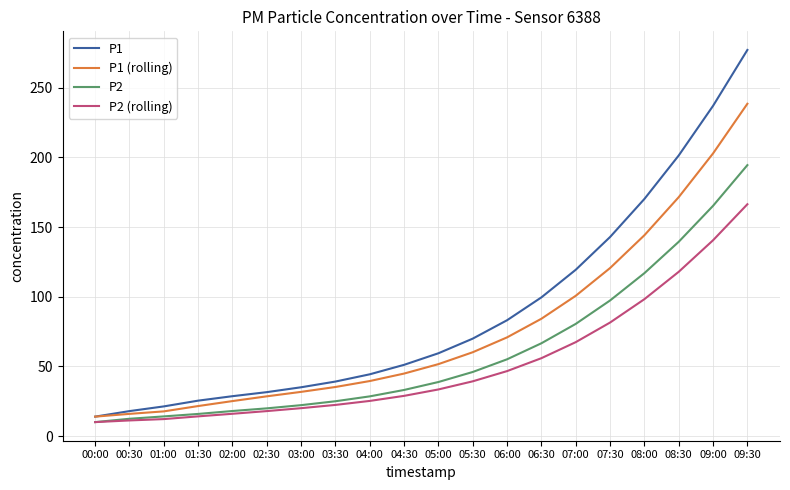

What is the maximum value for P2 (rolling)?

166.4